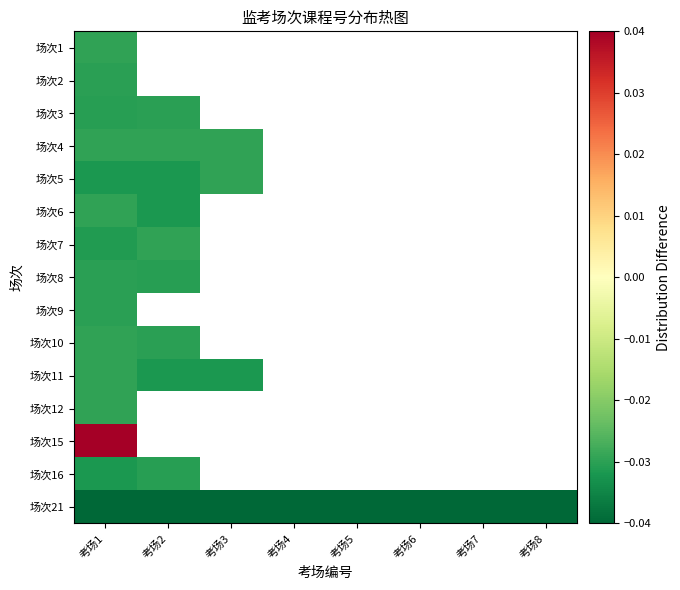

Which category has the highest value across all series?

考场1